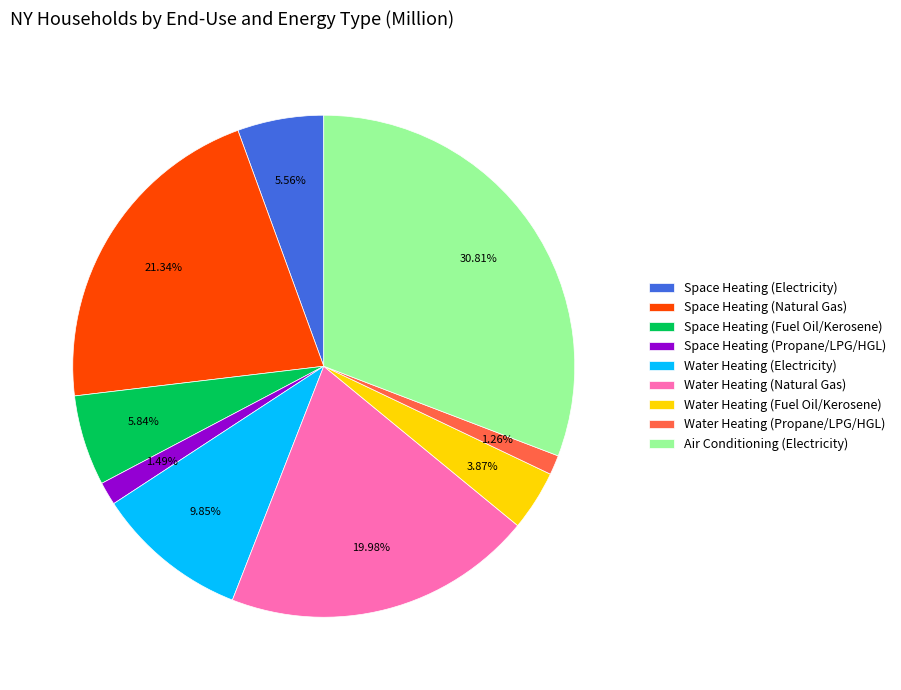

Is there a majority slice in this chart?

No